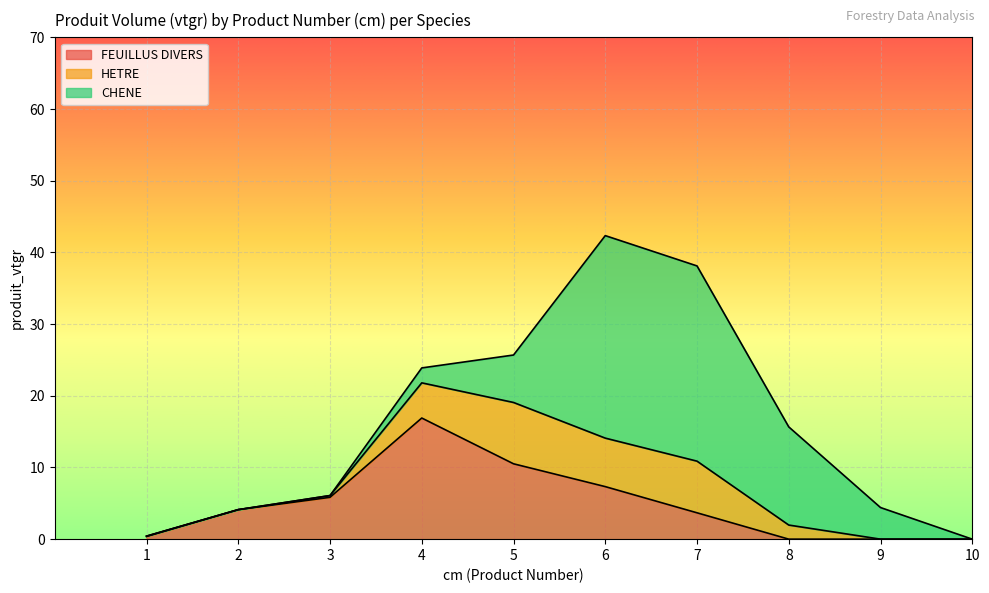

How many data points does each series have?

10